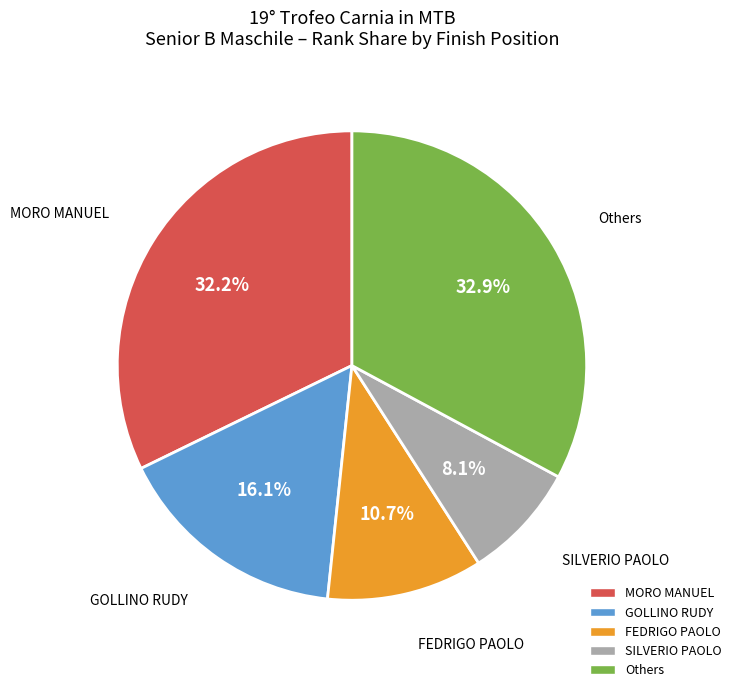

Is there a majority slice in this chart?

No